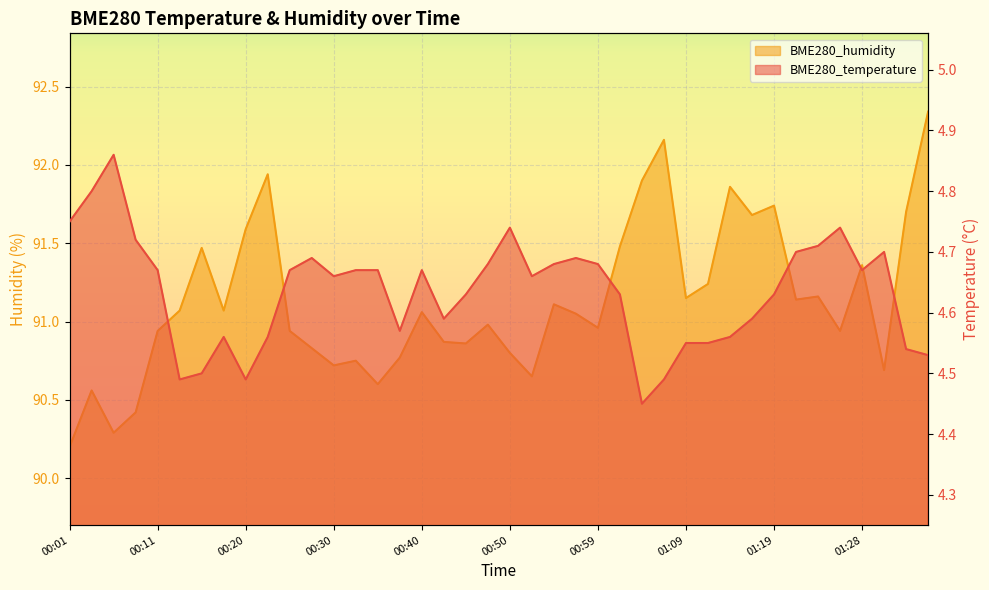

Reading left to right, transcribe all the data shown in this chart.

BME280_temperature: 00:01=4.8	00:03=4.8	00:06=4.9	00:08=4.7	00:11=4.7	00:13=4.5	00:16=4.5	00:18=4.6	00:20=4.5	00:23=4.6	00:25=4.7	00:28=4.7	00:30=4.7	00:33=4.7	00:35=4.7	00:37=4.6	00:40=4.7	00:42=4.6	00:45=4.6	00:47=4.7	00:50=4.7	00:52=4.7	00:54=4.7	00:57=4.7	00:59=4.7	01:02=4.6	01:04=4.5	01:07=4.5	01:09=4.5	01:11=4.5	01:14=4.6	01:16=4.6	01:19=4.6	01:21=4.7	01:24=4.7	01:26=4.7	01:28=4.7	01:31=4.7	01:33=4.5	01:36=4.5
BME280_humidity: 00:01=90.2	00:03=90.6	00:06=90.3	00:08=90.4	00:11=90.9	00:13=91.1	00:16=91.5	00:18=91.1	00:20=91.6	00:23=91.9	00:25=90.9	00:28=90.8	00:30=90.7	00:33=90.8	00:35=90.6	00:37=90.8	00:40=91.1	00:42=90.9	00:45=90.9	00:47=91.0	00:50=90.8	00:52=90.7	00:54=91.1	00:57=91.0	00:59=91.0	01:02=91.5	01:04=91.9	01:07=92.2	01:09=91.2	01:11=91.2	01:14=91.9	01:16=91.7	01:19=91.7	01:21=91.1	01:24=91.2	01:26=90.9	01:28=91.4	01:31=90.7	01:33=91.7	01:36=92.3